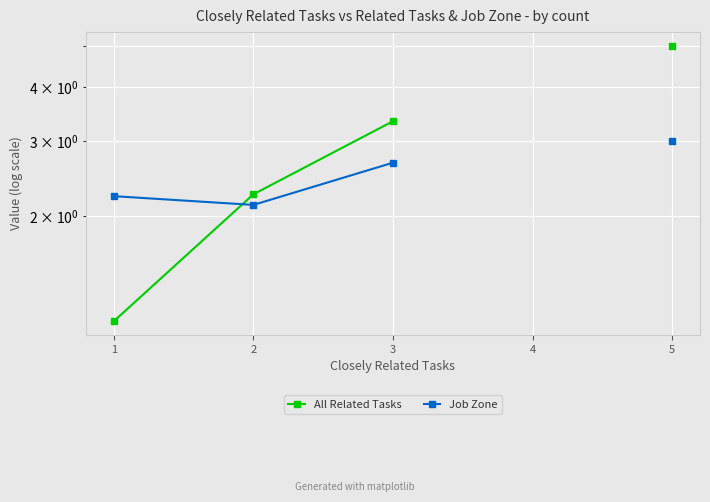

After their last crossing, which series has the higher values: Job Zone or All Related Tasks?

All Related Tasks